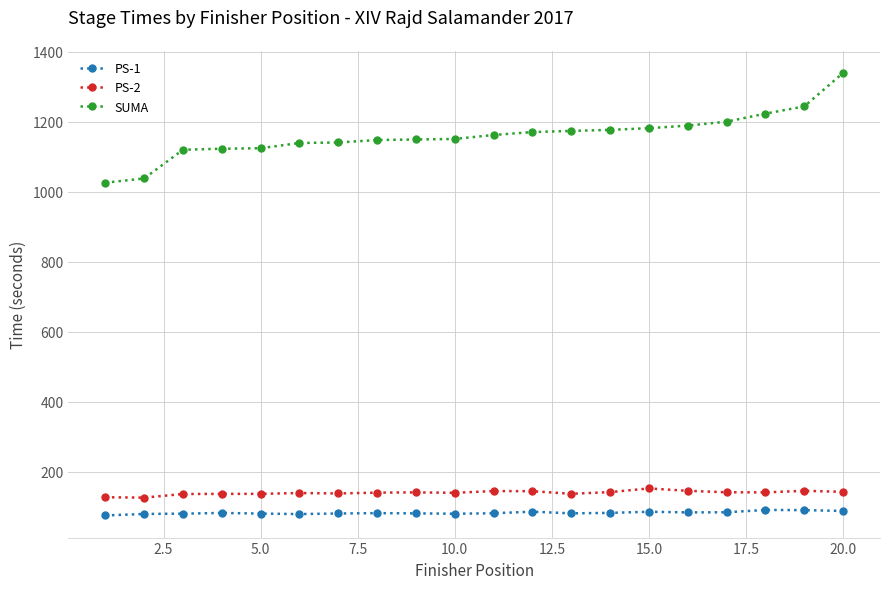

What are all the series names shown in the legend?

PS-1, PS-2, SUMA